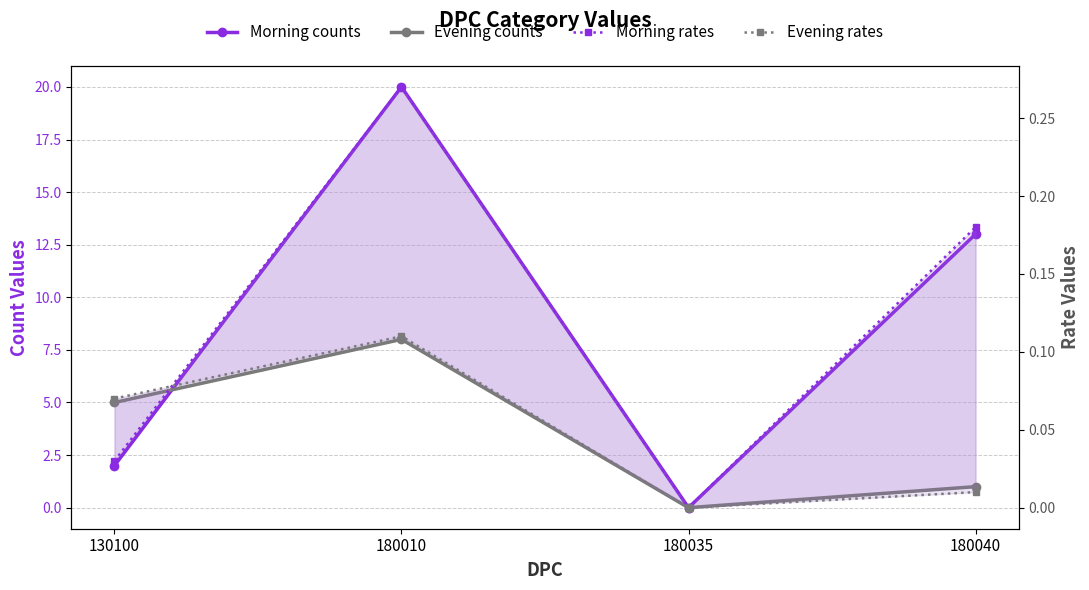

True or false: Morning counts has a value of 5.3 at 180040.

False